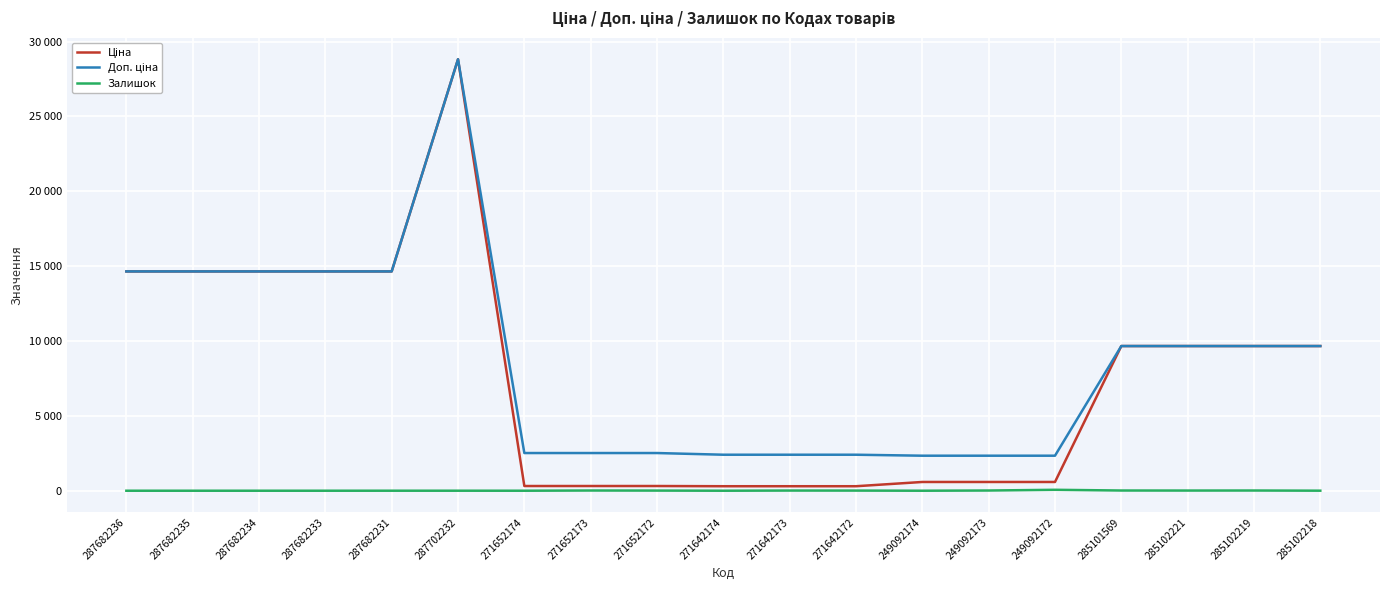

Which series has the largest range (max minus min)?

Ціна